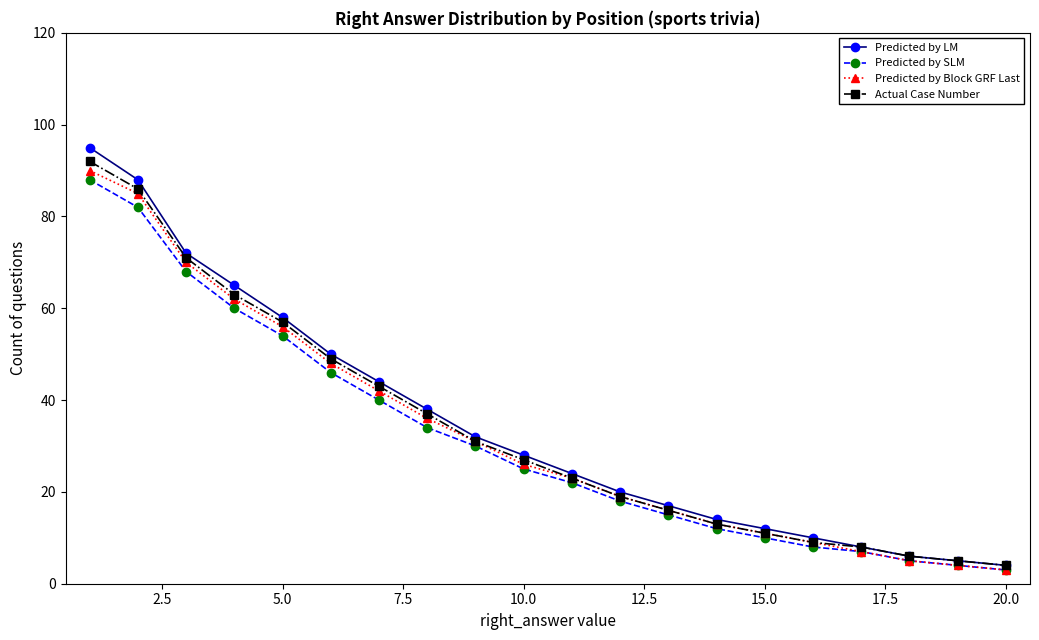

Which series has the widest spread of values?

Predicted by LM